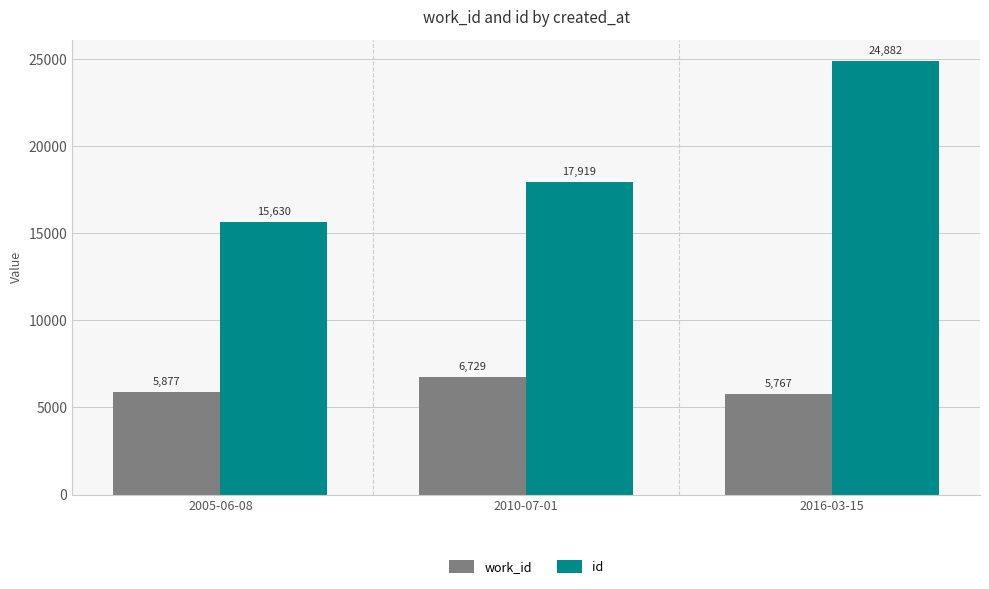

What is the label of the 1st bar from the right?

2016-03-15